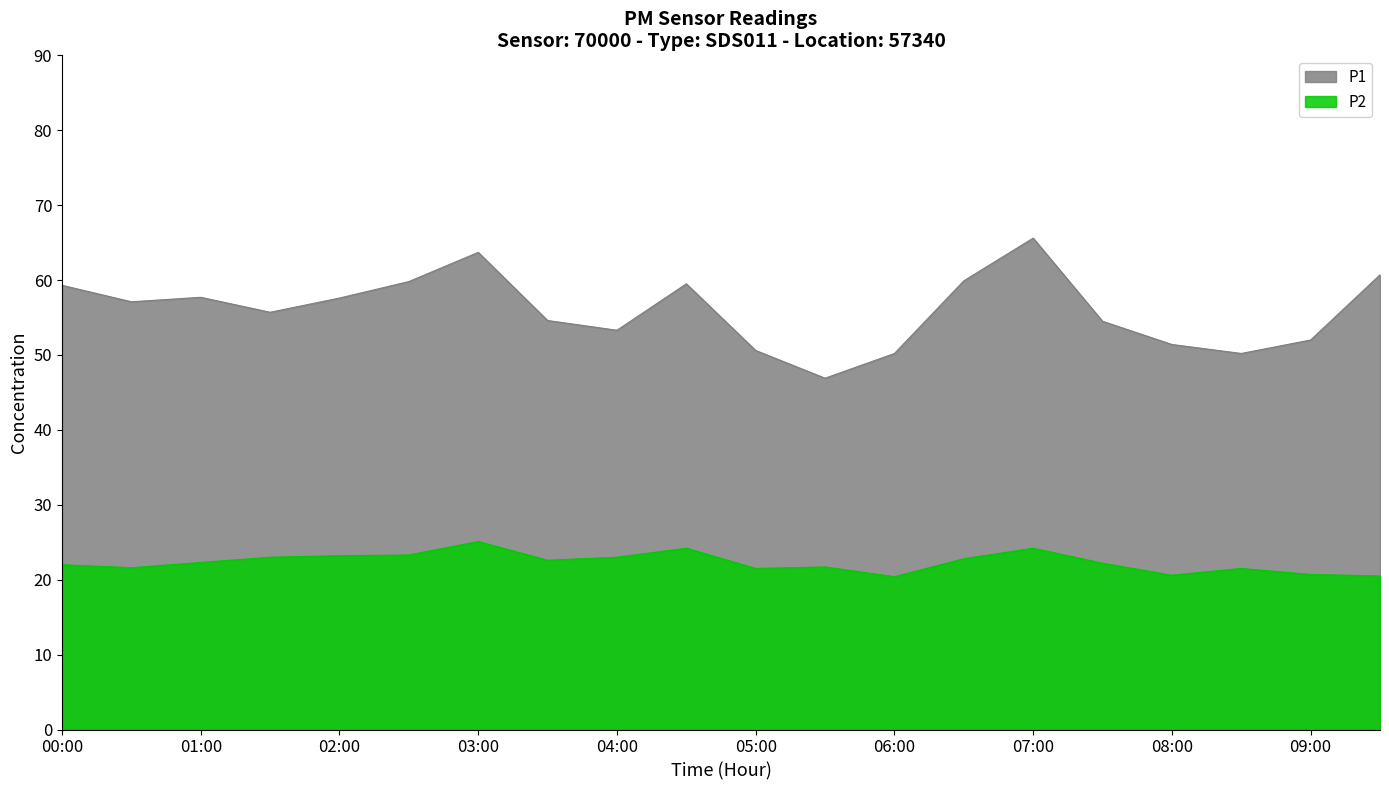

How many categories are shown in the chart?

20